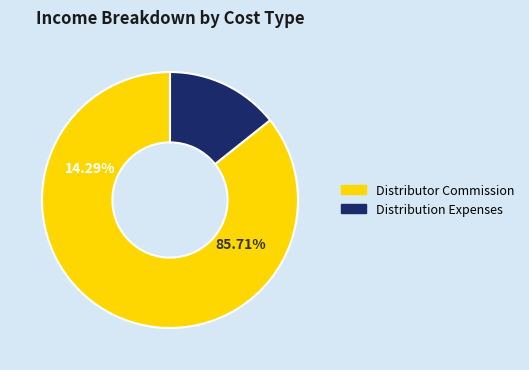

What percentage is the Distributor Commission slice, to the nearest percent?

86%